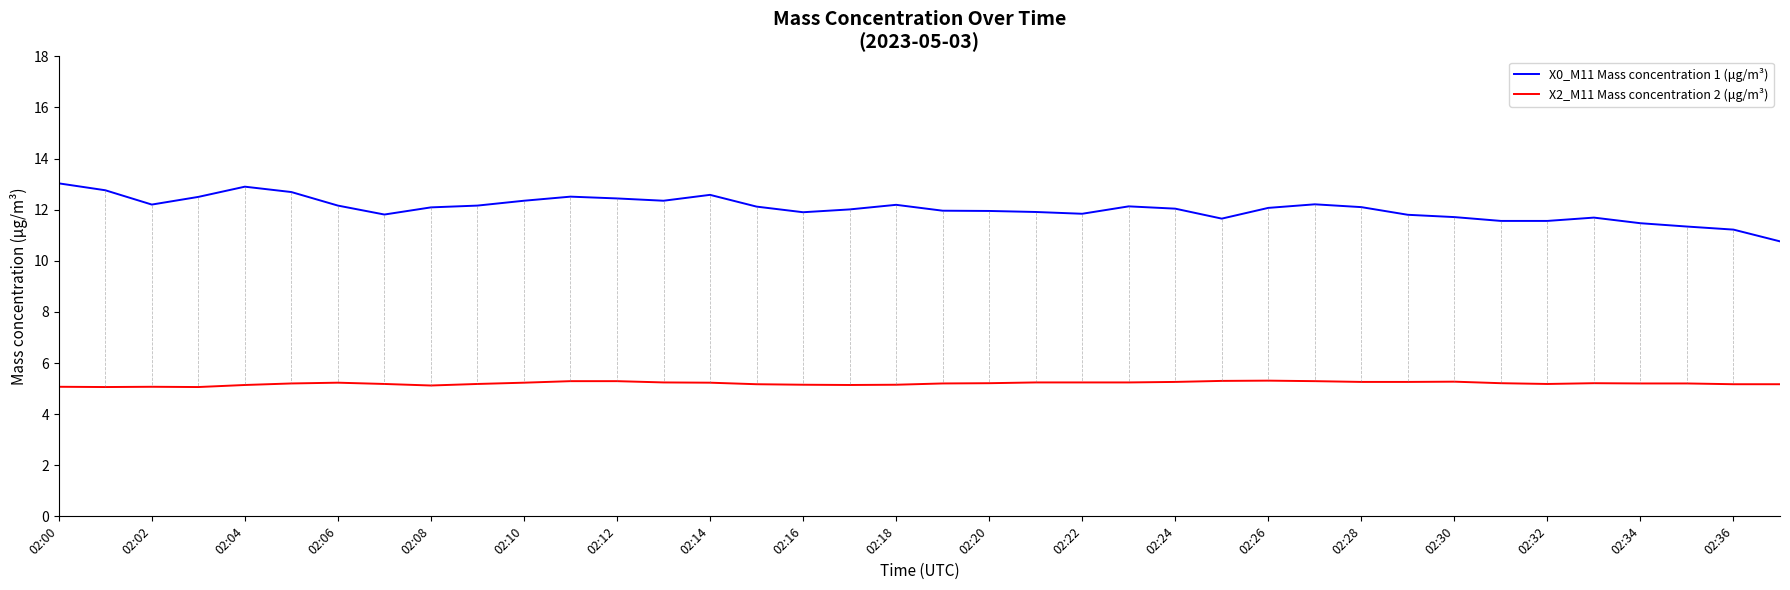

What are all the series names shown in the legend?

X0_M11 Mass concentration 1 (μg/m³), X2_M11 Mass concentration 2 (μg/m³)